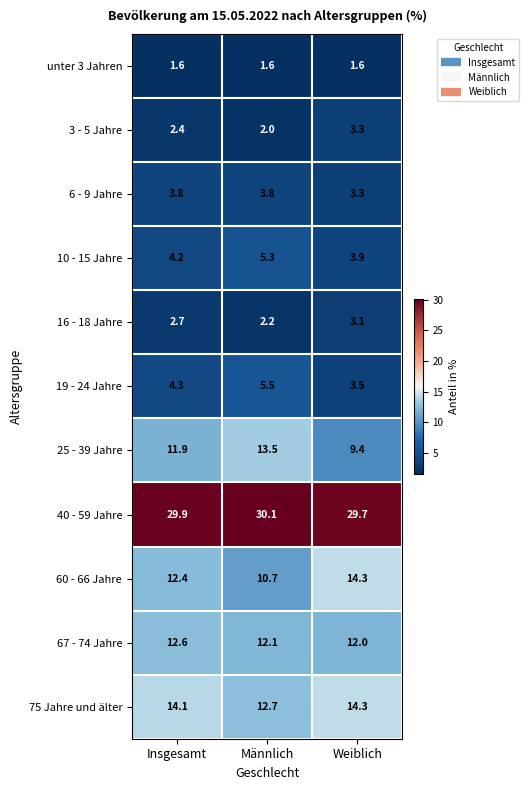

Rank the series at Männlich from lowest to highest value.

unter 3 Jahren, 3 - 5 Jahre, 16 - 18 Jahre, 6 - 9 Jahre, 10 - 15 Jahre, 19 - 24 Jahre, 60 - 66 Jahre, 67 - 74 Jahre, 75 Jahre und älter, 25 - 39 Jahre, 40 - 59 Jahre